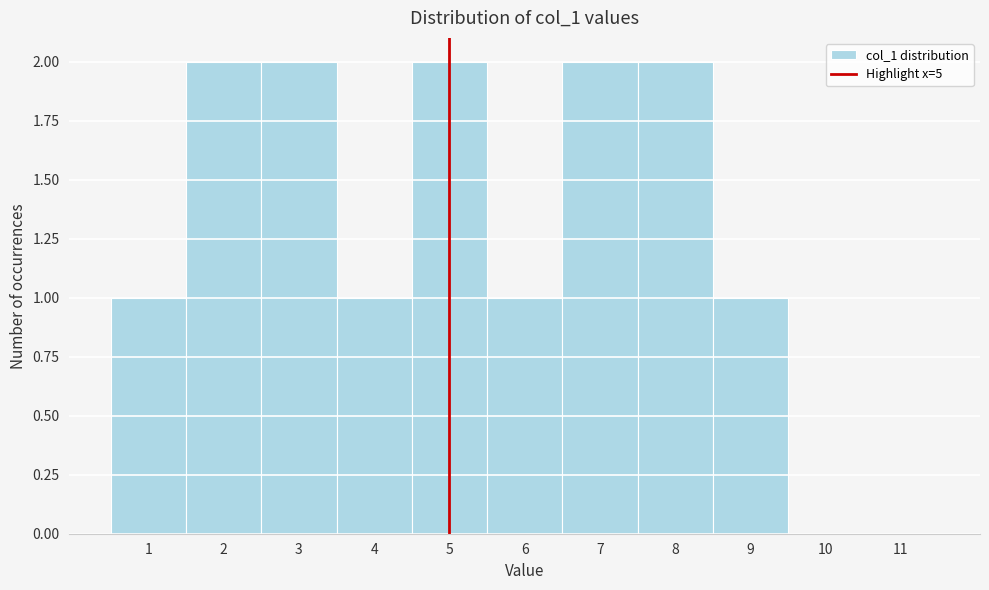

What is the height of the bar covering 1.5 to 2.5 on the x-axis? The values are not printed on the chart, so give them approximately, as read against the axis.

2